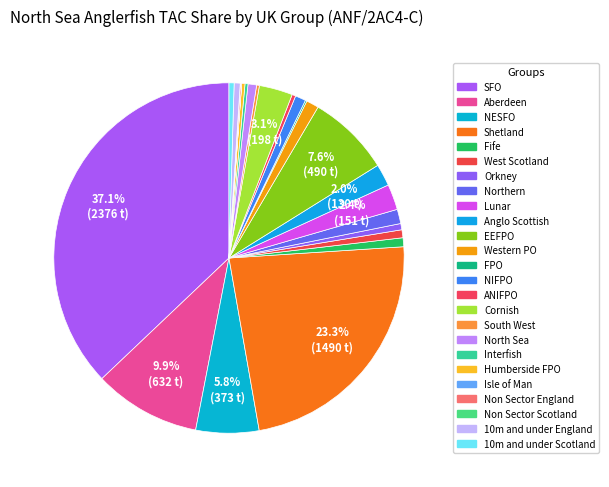

Which category has the smallest portion of the pie?

Non Sector Scotland